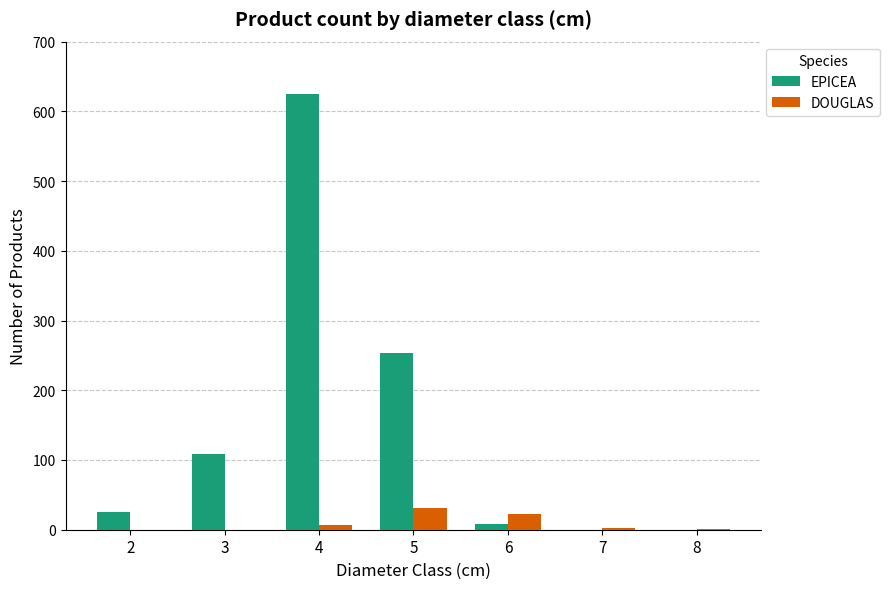

Which series has the largest range (max minus min)?

EPICEA